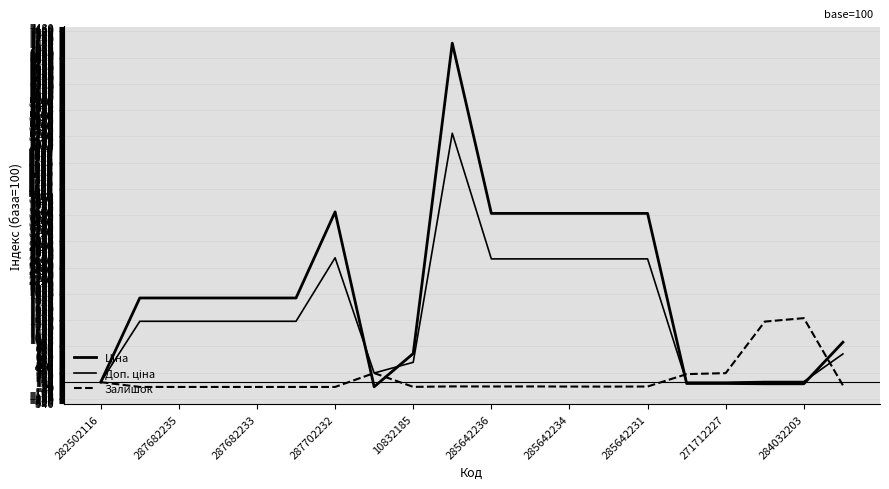

What is the average value of the Доп. ціна series?

1503.2